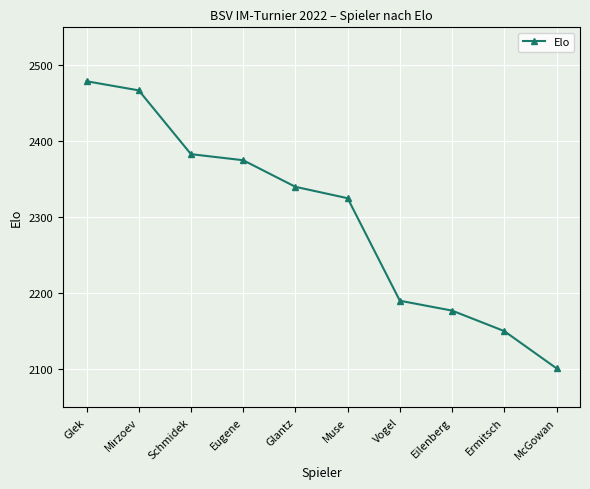

Which category has the lowest value across all series?

McGowan